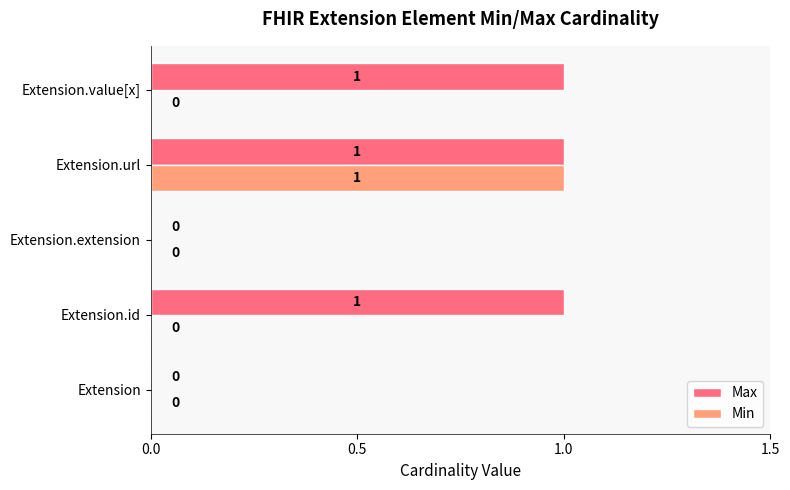

Which series has the largest total across all categories?

Max